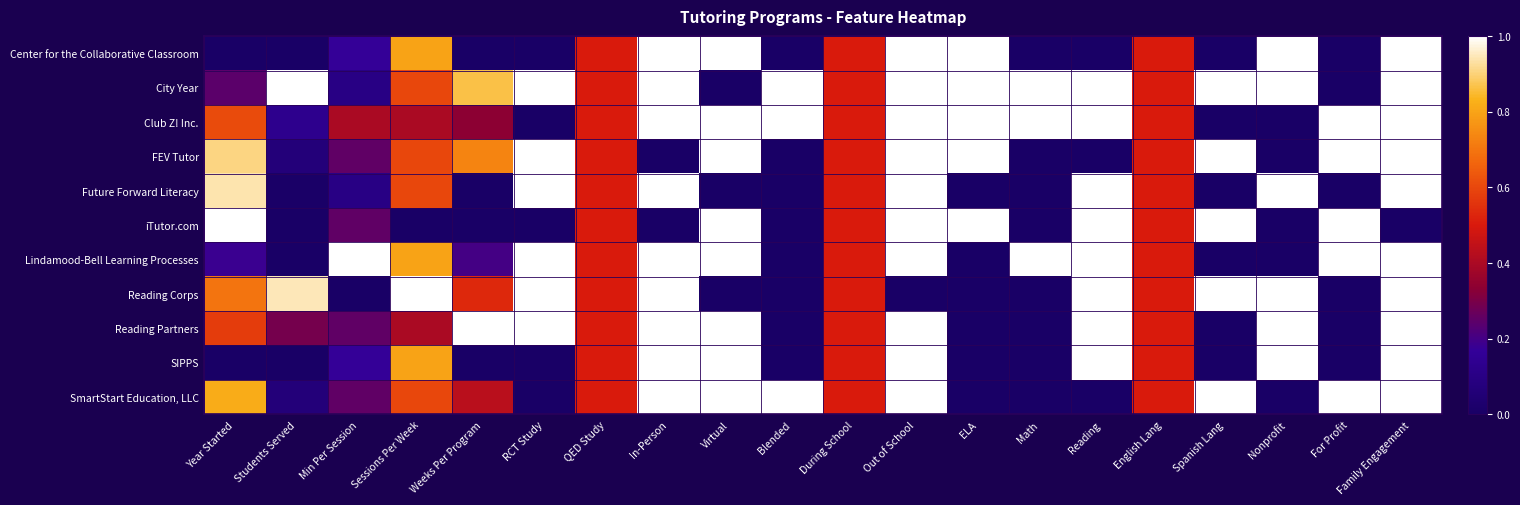

Between During School and For Profit, which is larger?

During School